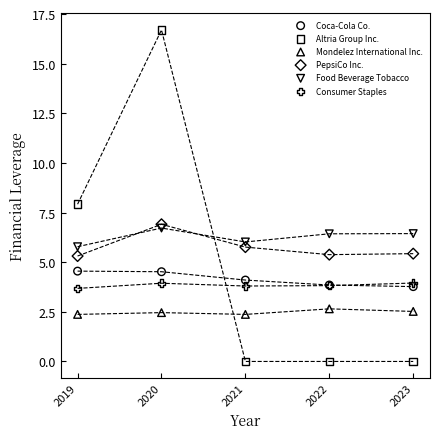

Which series has the widest spread of Y values?

Altria Group Inc.